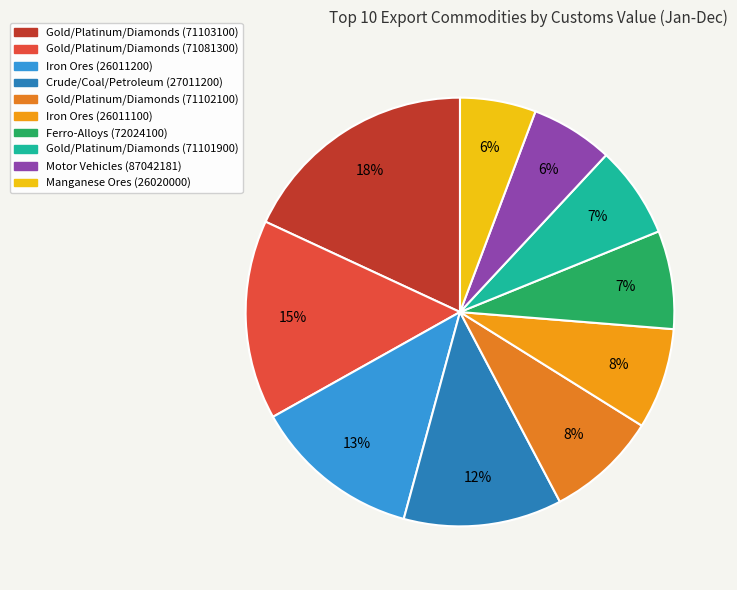

Count the number of slices in the pie.

10